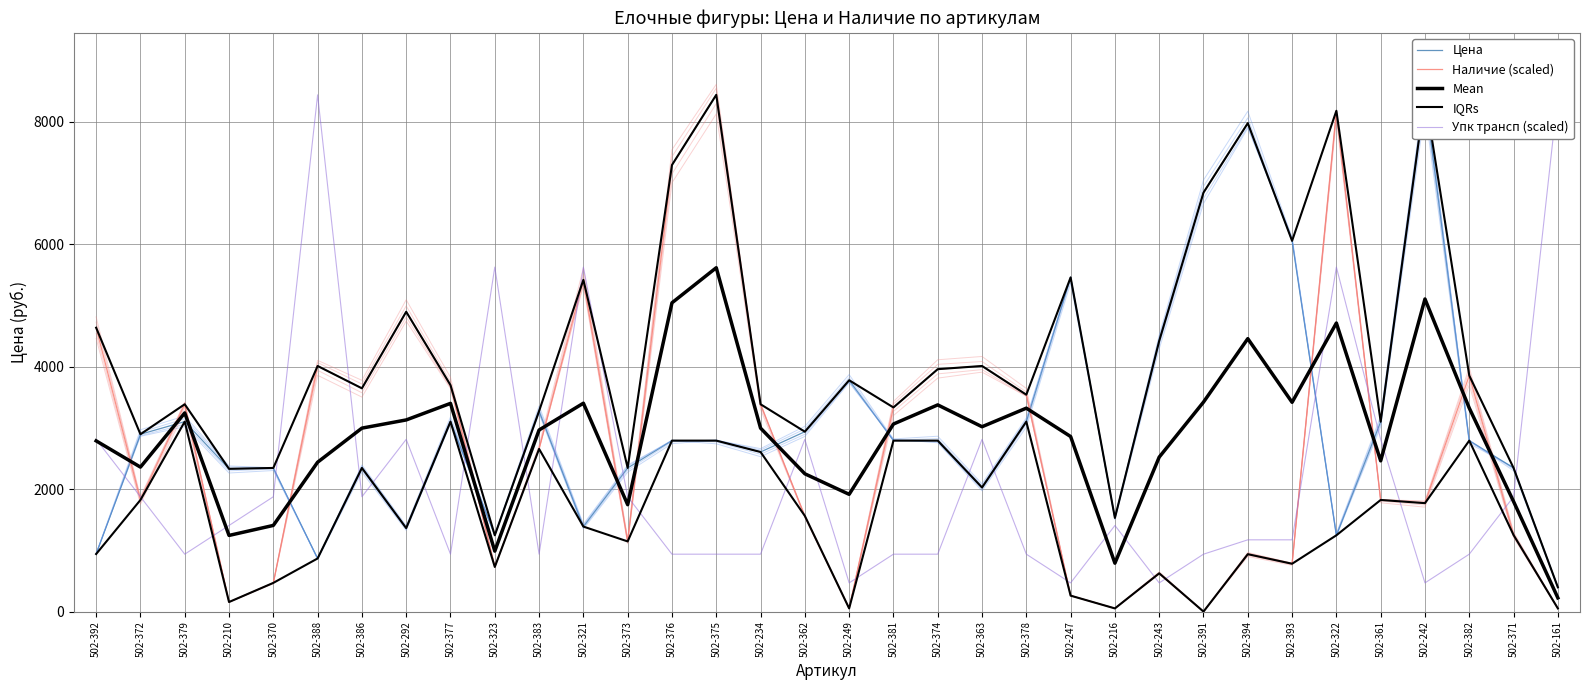

What is the total value across all series at 502-371?

9616.0